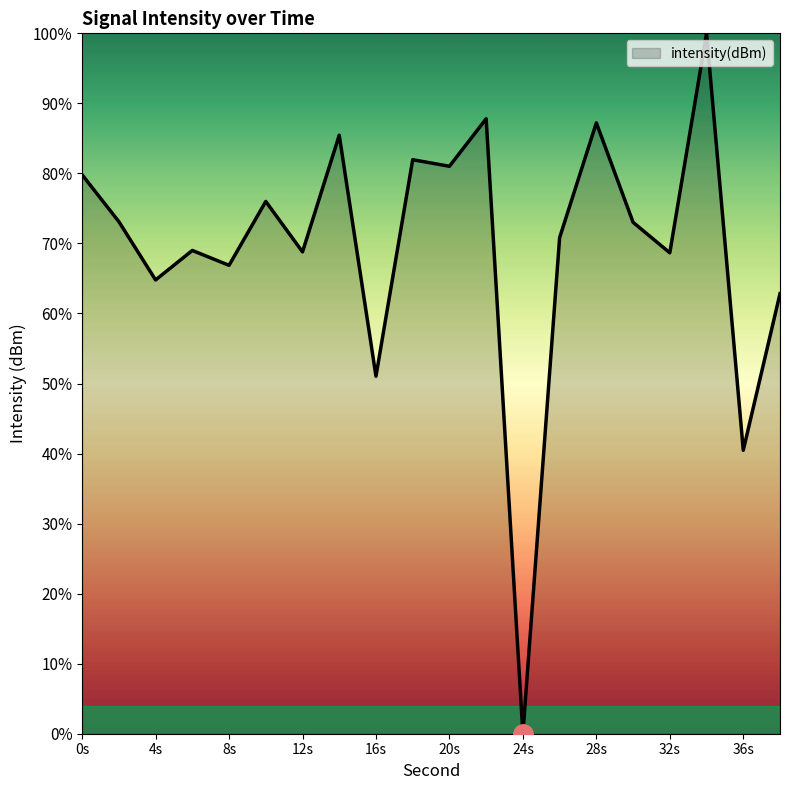

What is the greatest value displayed?

100.0